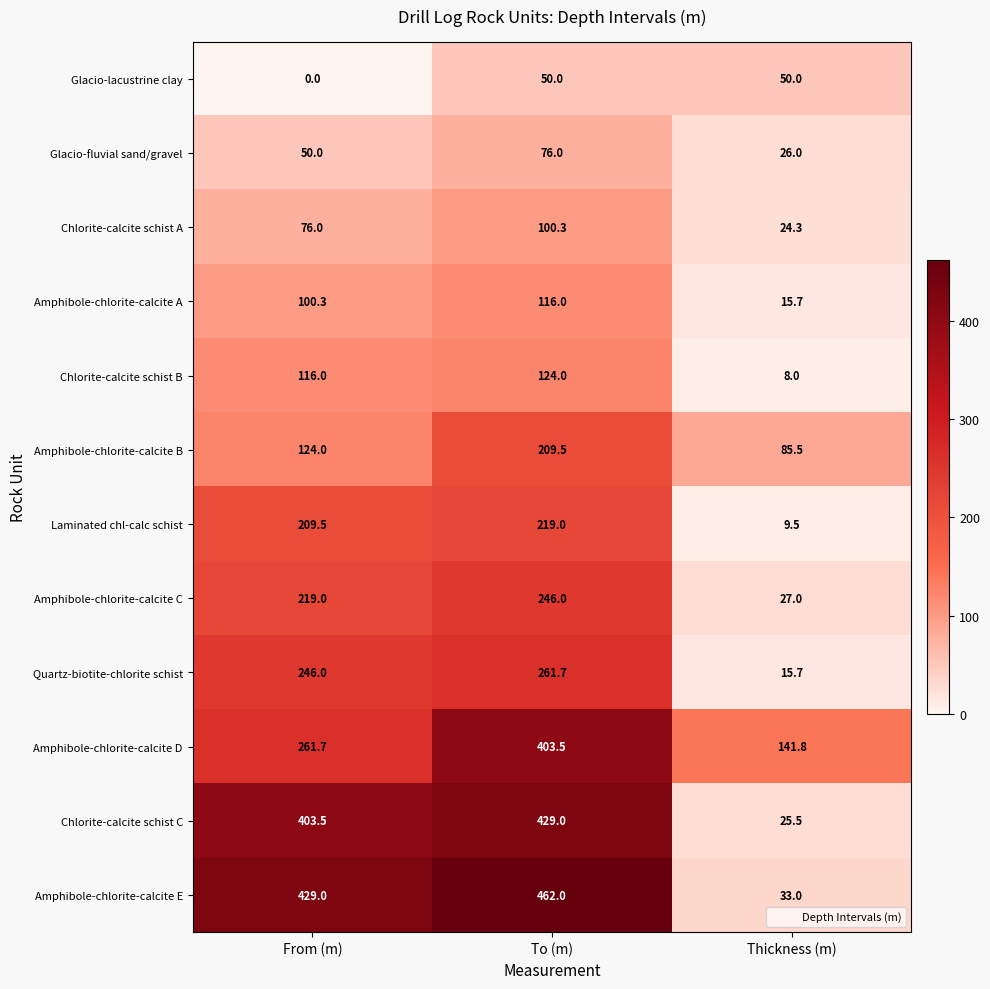

At which category does the chart reach its minimum across all series?

From (m)